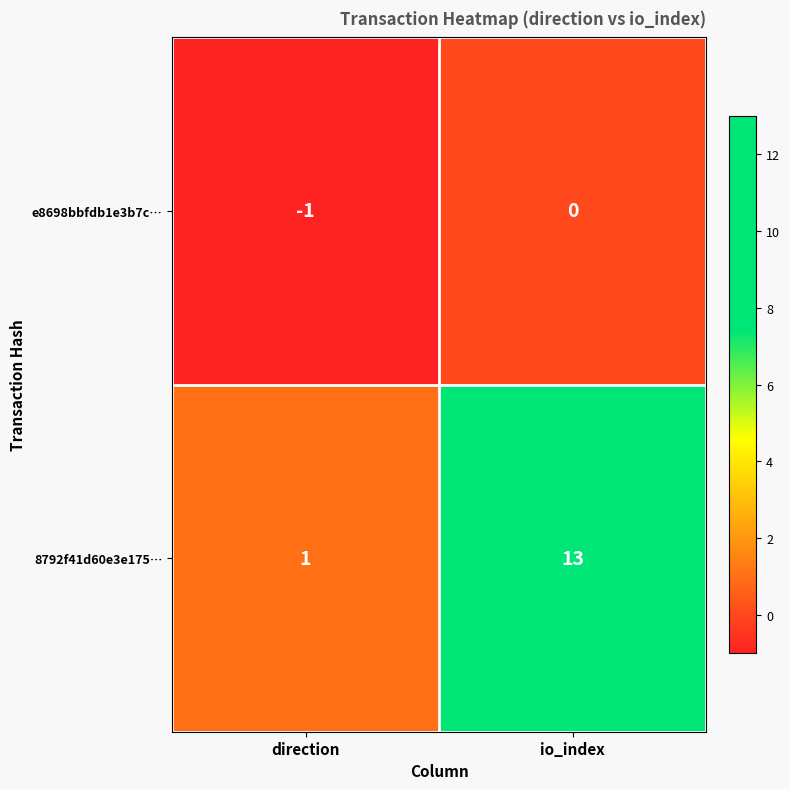

What is the minimum value shown in the chart?

-1